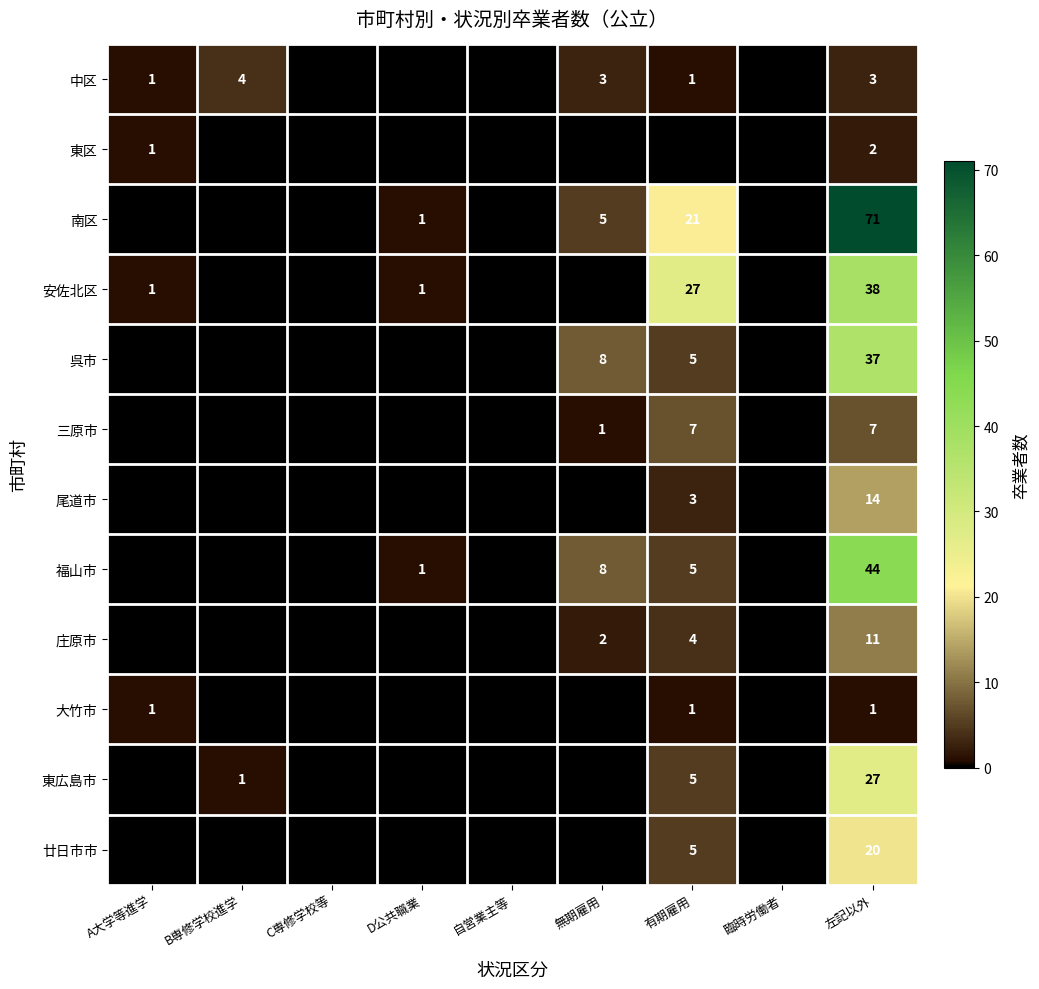

The value of 呉市 at 左記以外 is 60. True or false?

False